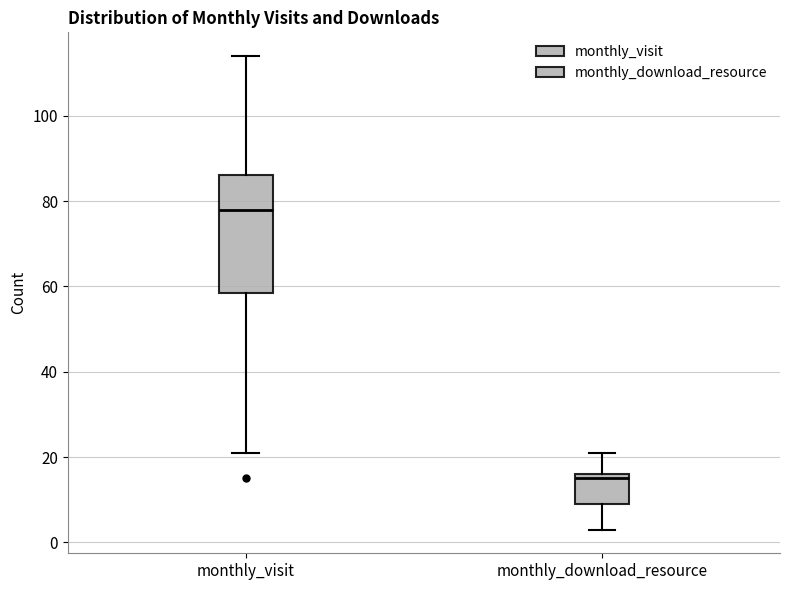

Reading left to right, transcribe this box plot: for each box, give where its median line is, the range the box spans, and where its two whiskers end, as read against the y-axis. The values are not printed on the chart, so give them approximately, as read against the axis.

monthly_visit: median 78, box 58 to 86, whiskers 22 to 114
monthly_download_resource: median 16 (just below the box's upper edge), box 10 to 16, whiskers 4 to 22